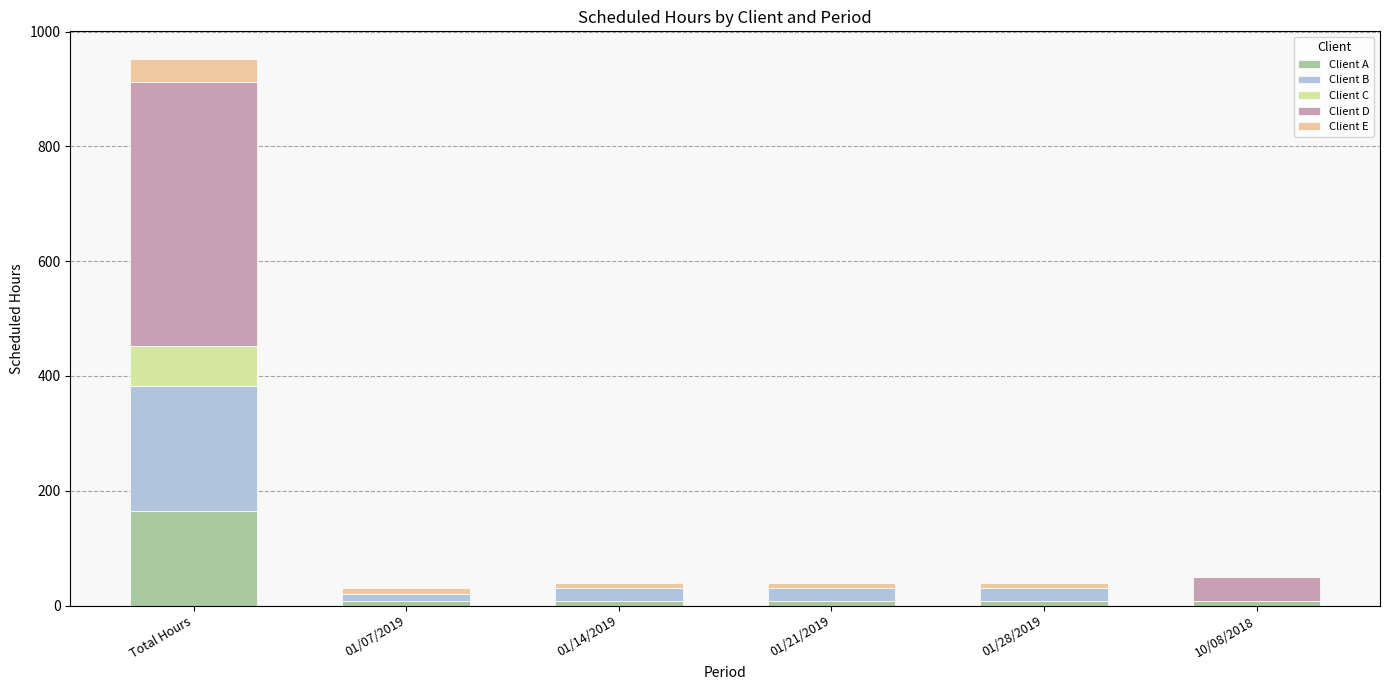

What is the sum of all Client A values?

205